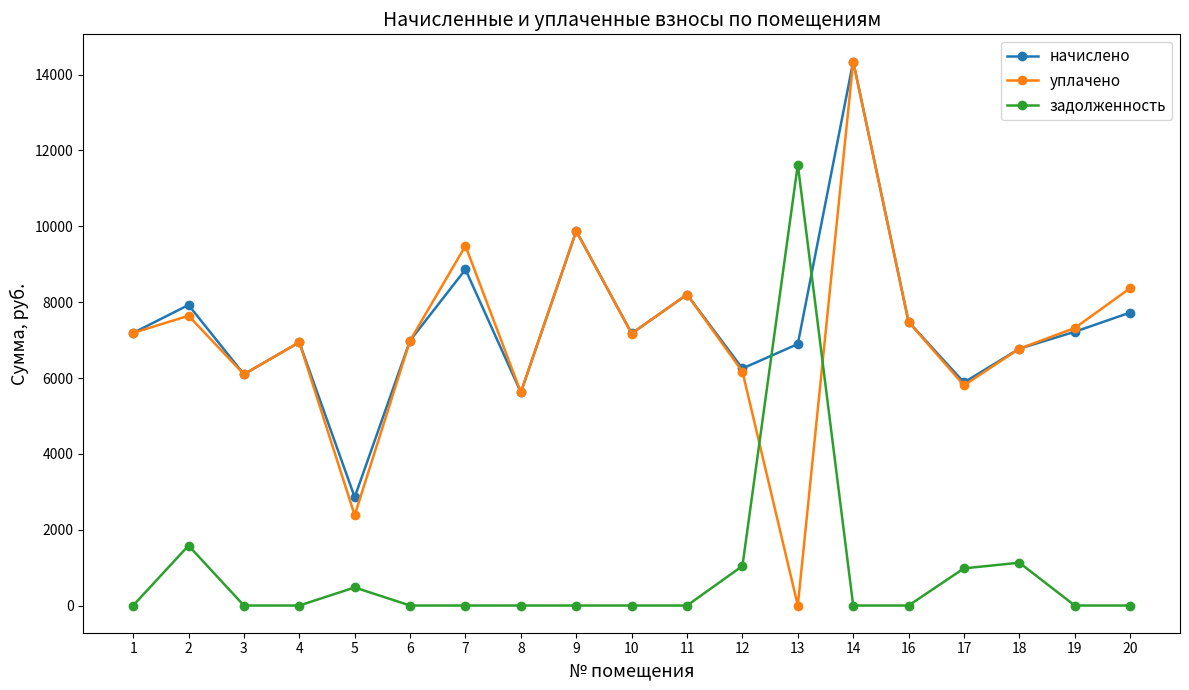

What is the value of the уплачено point at the 12th from the left?

6170.1